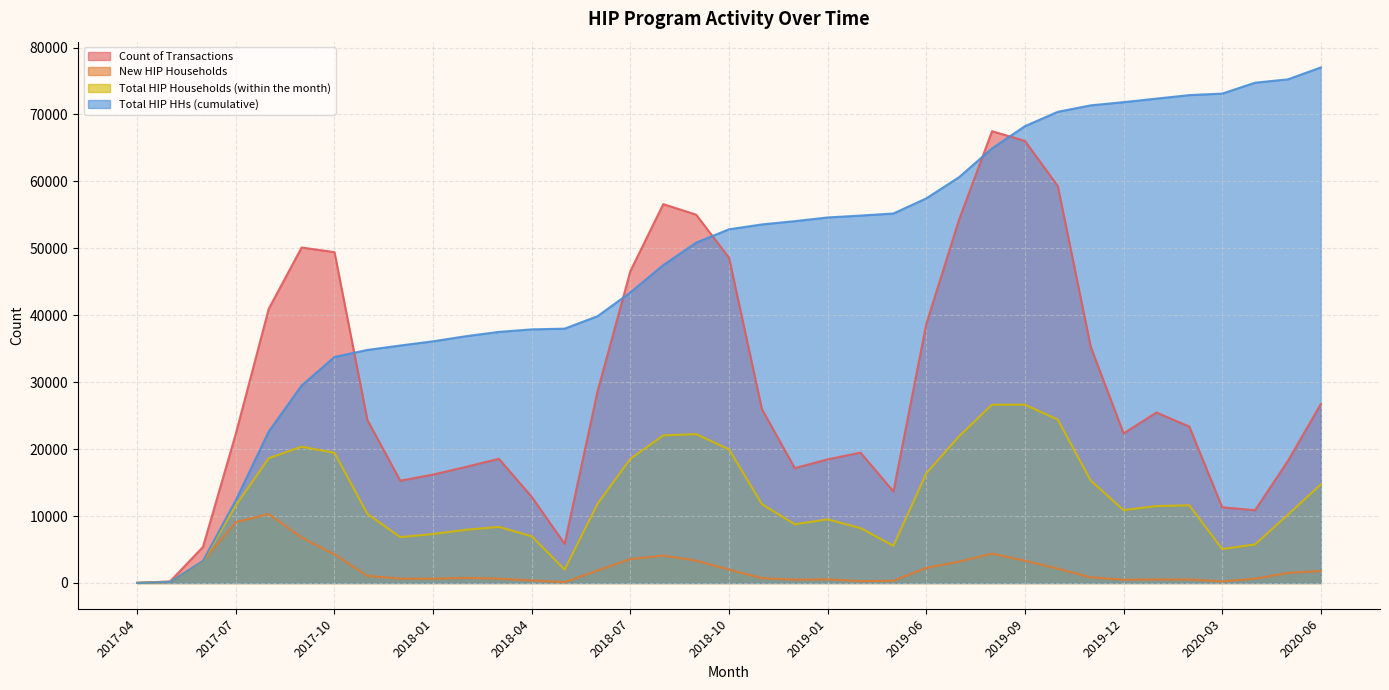

Which series has the widest spread of values?

Total HIP HHs (cumulative)